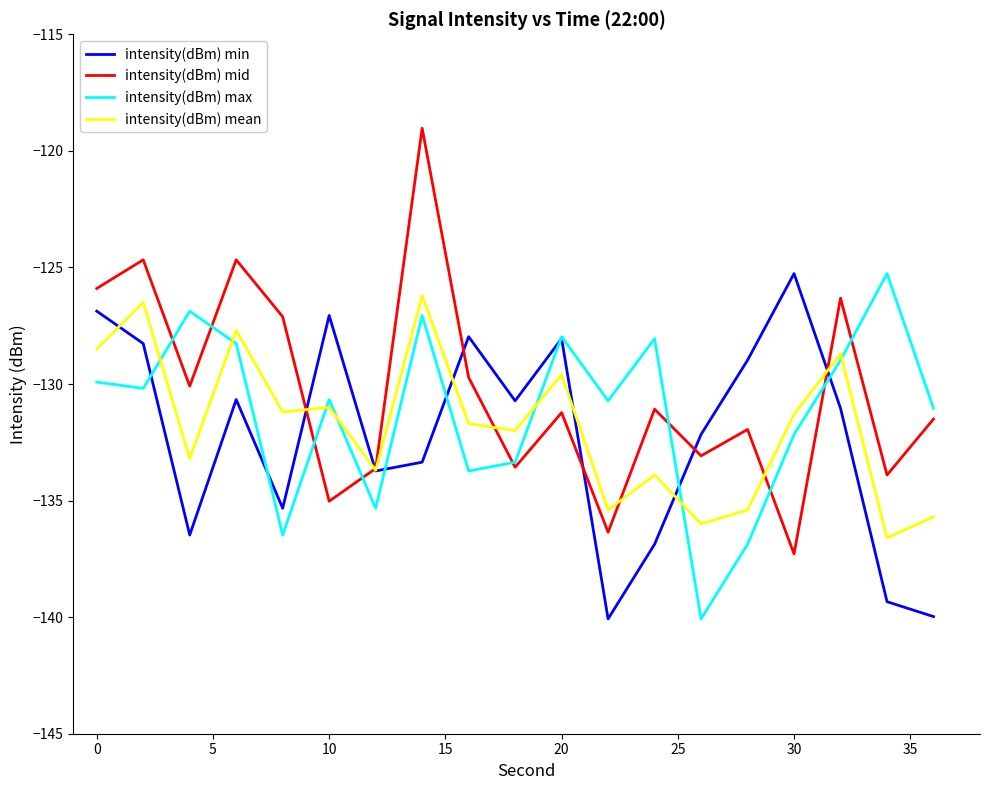

How many lines are shown in the chart?

4